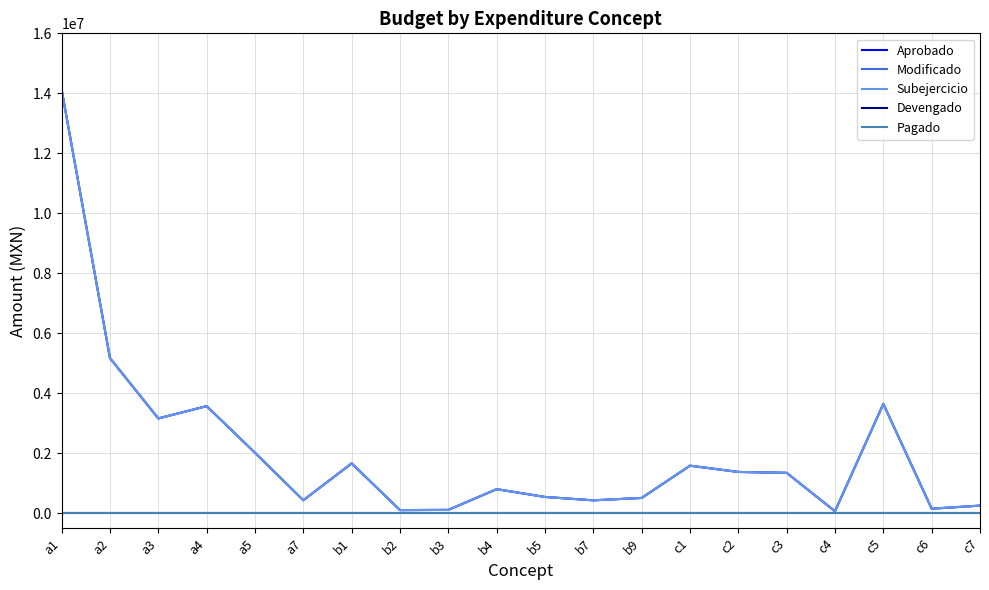

What is the value of the Modificado point at the 2nd from the left?

5170627.2